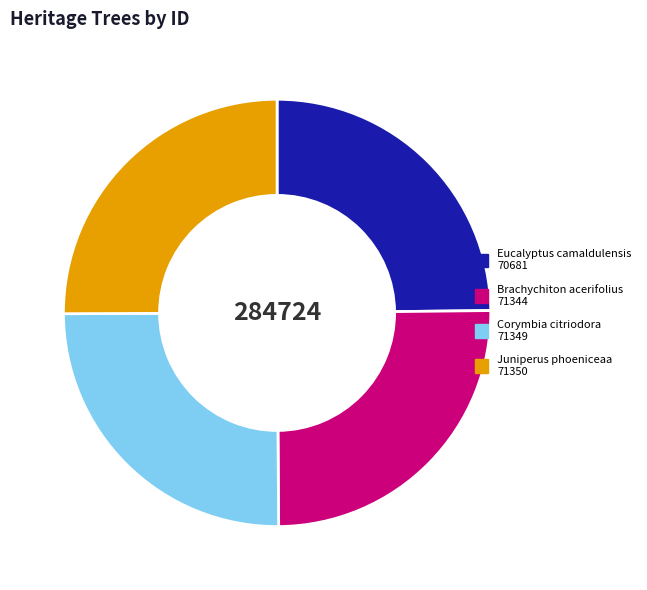

Is there a majority slice in this chart?

No